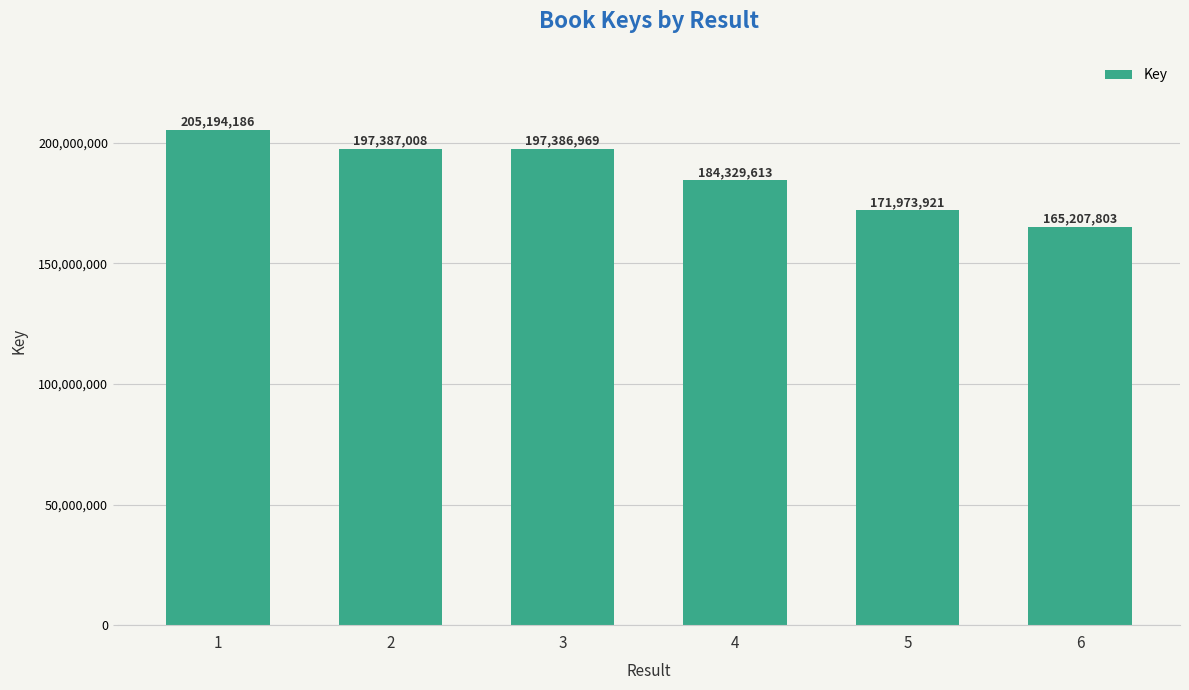

What is the difference between the second highest and minimum values?

32179205